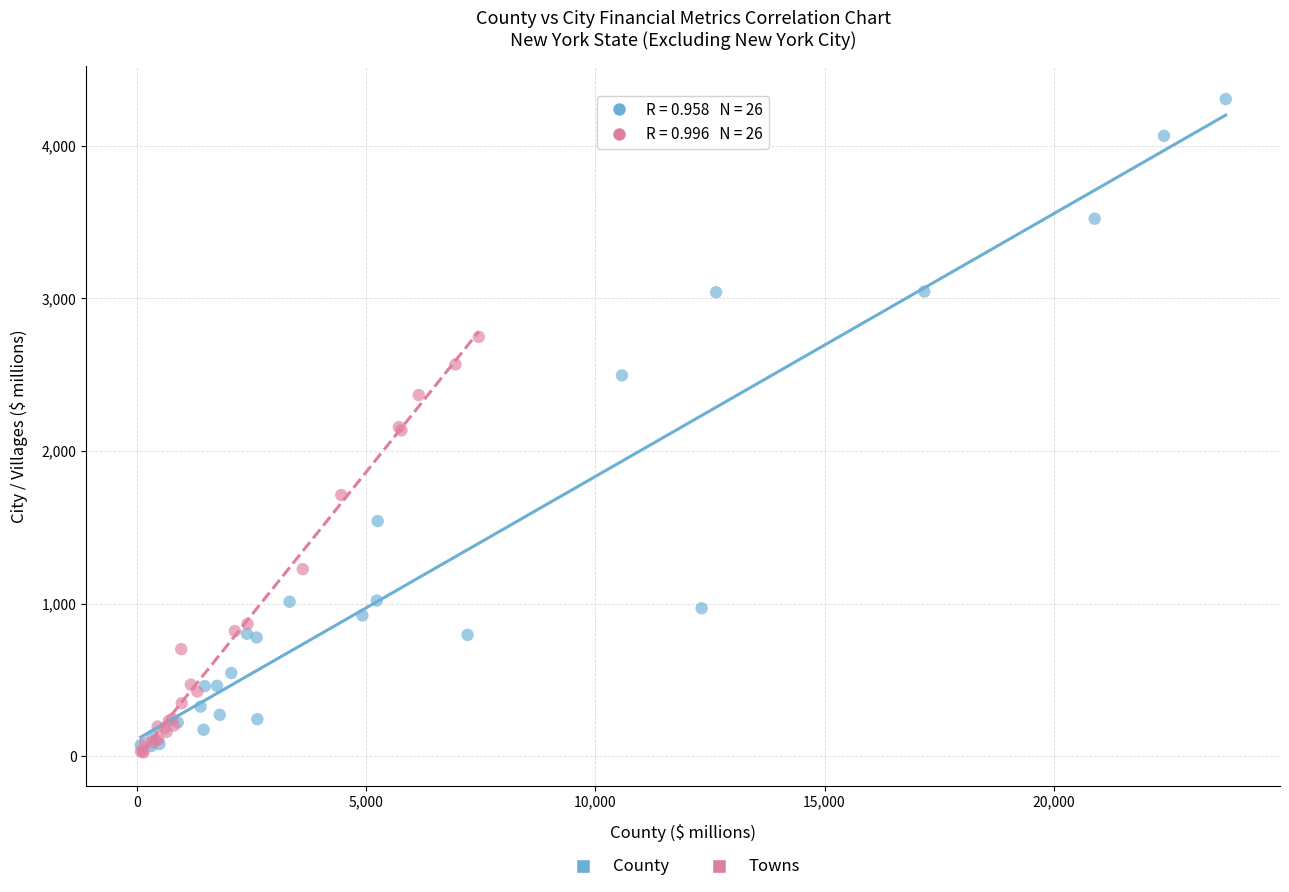

Which series contains the lowest Y value?

Towns